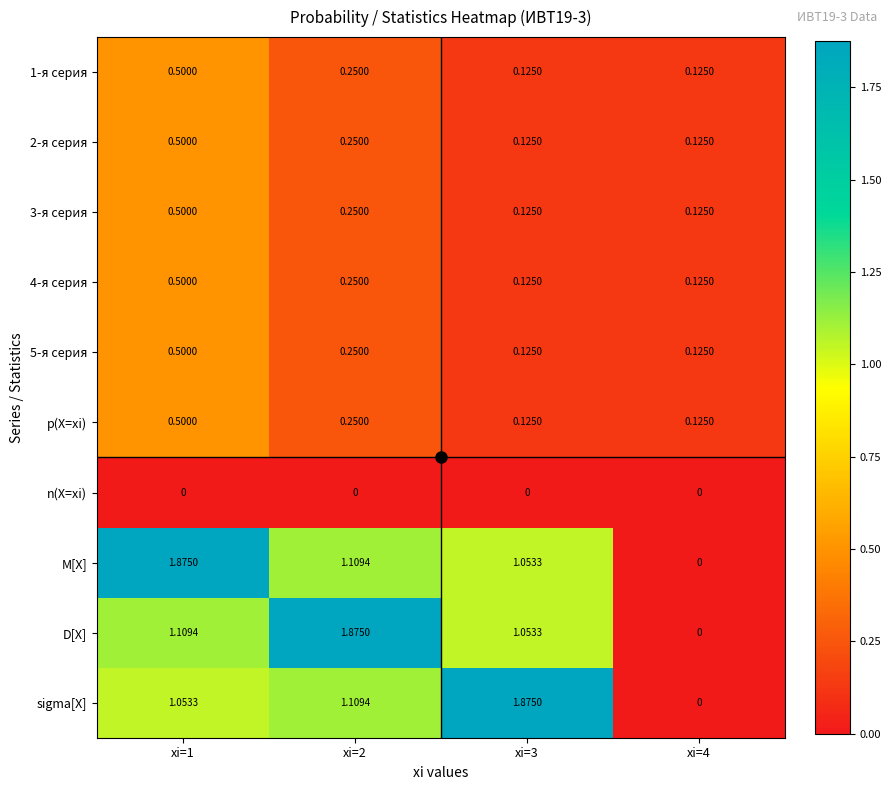

How many data points does each series have?

4